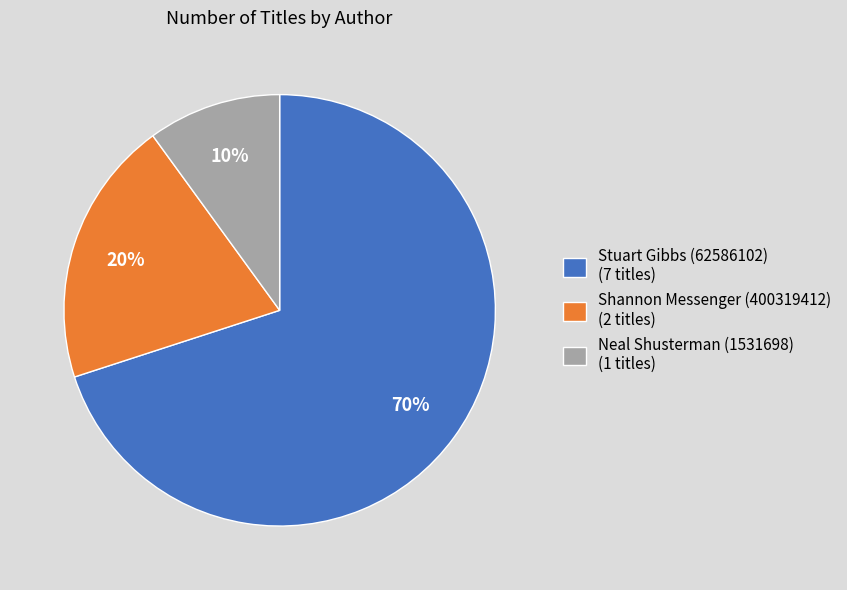

How many segments does this pie chart have?

3